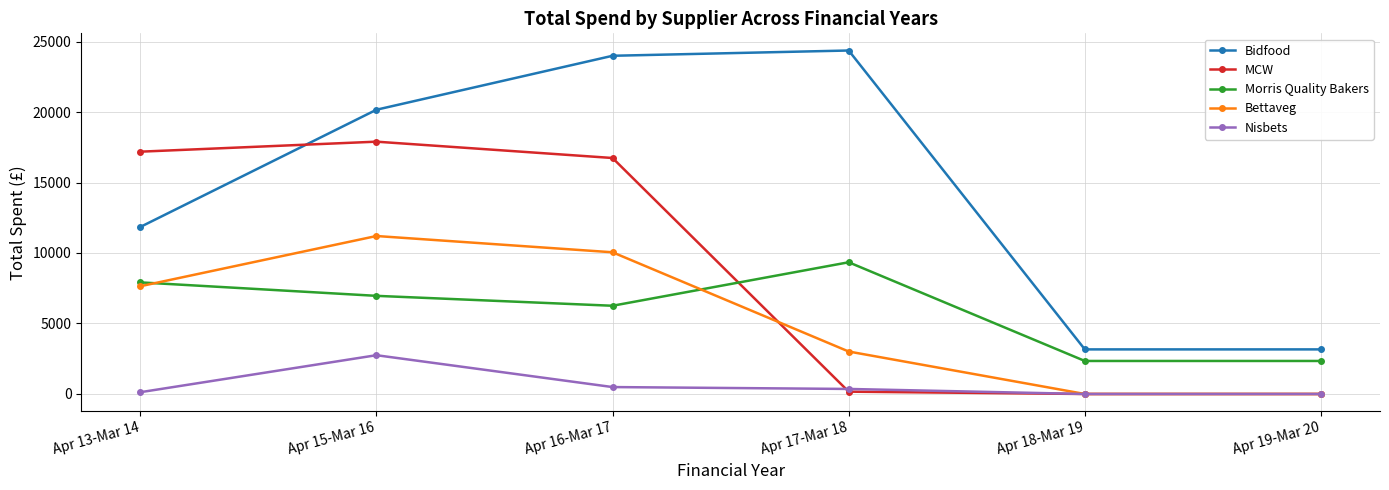

What is the sum of the Morris Quality Bakers values at Apr 19-Mar 20 and Apr 13-Mar 14?

10258.6